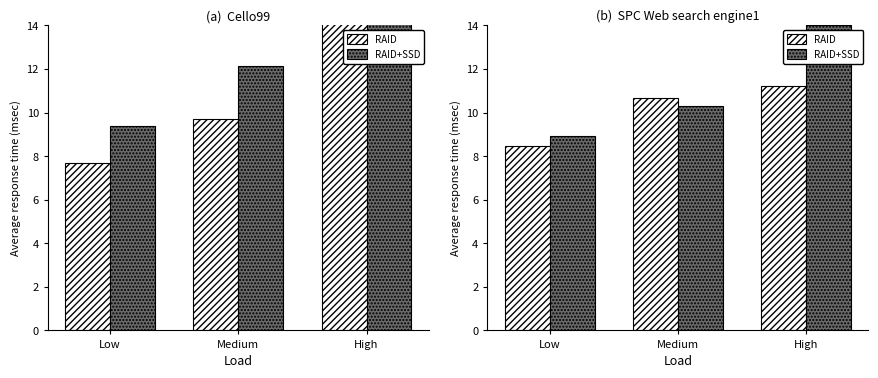

What is the average value of the RAID series?

10.1